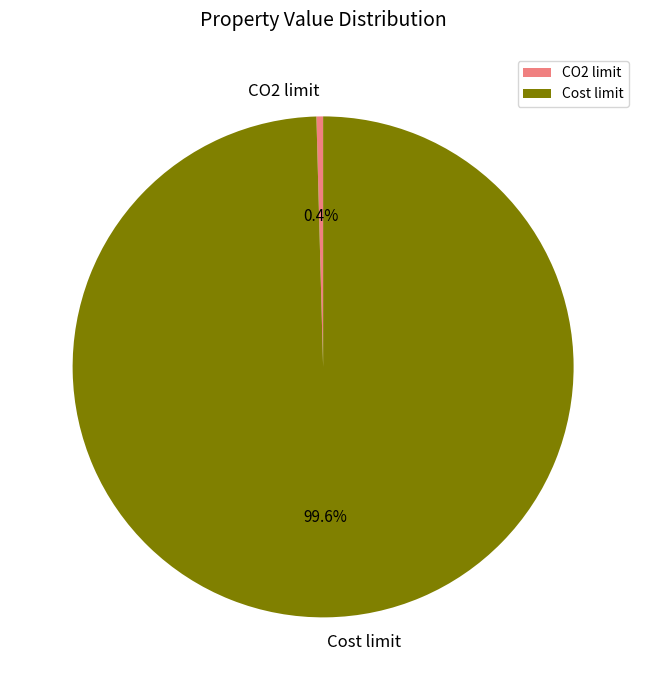

How many segments does this pie chart have?

2